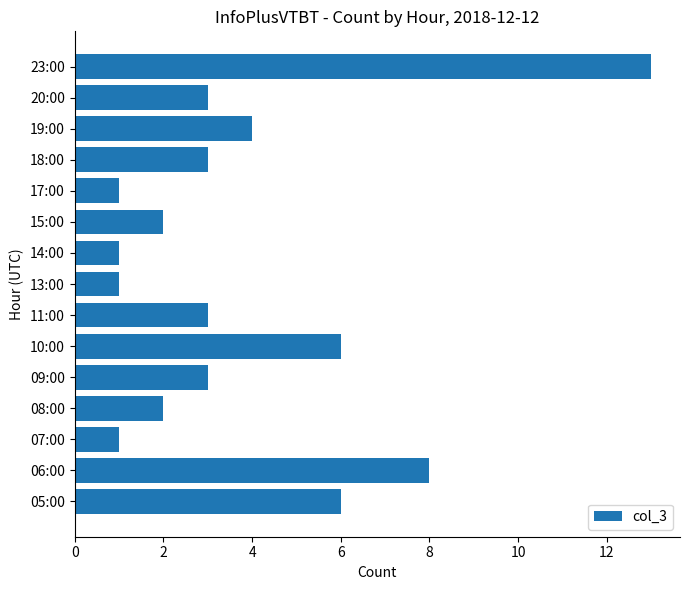

What is the minimum value shown in the chart?

1